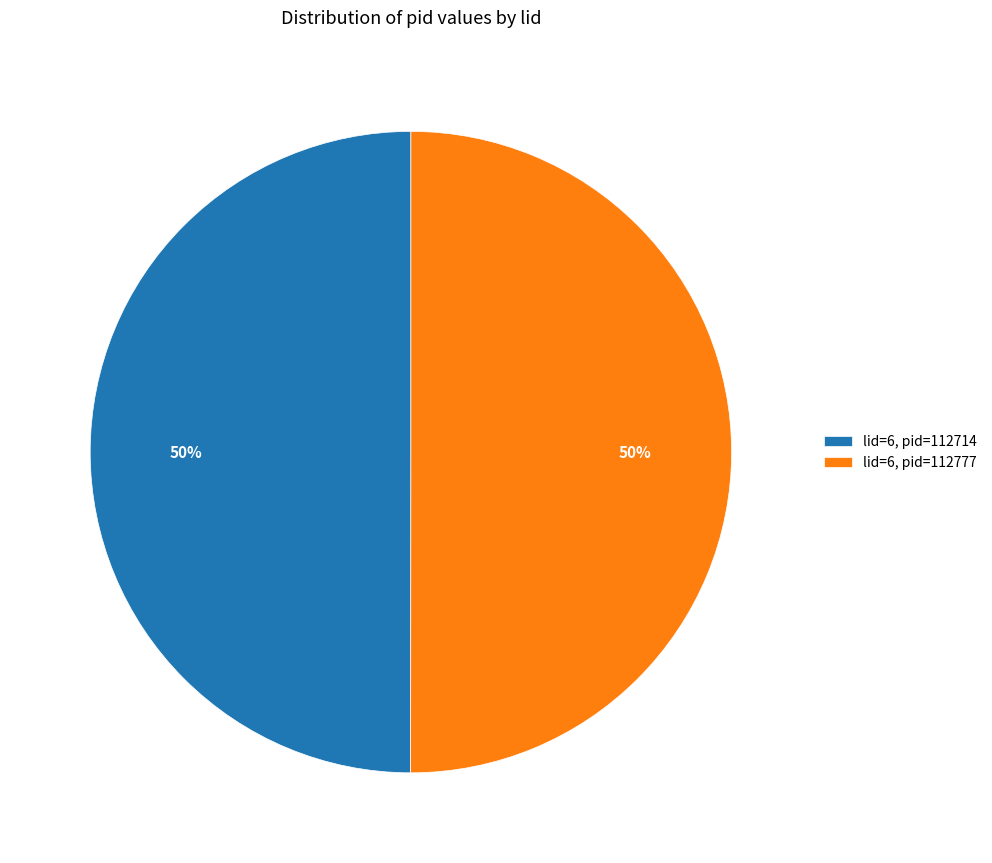

What percentage is the lid=6, pid=112714 slice, to the nearest percent?

50%